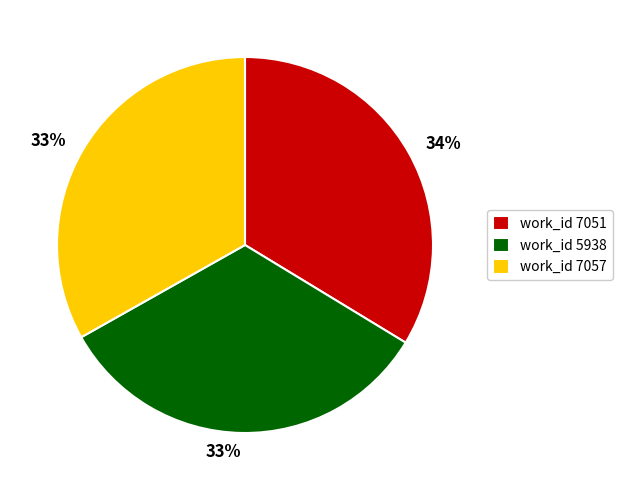

How many slices are in this pie chart?

3